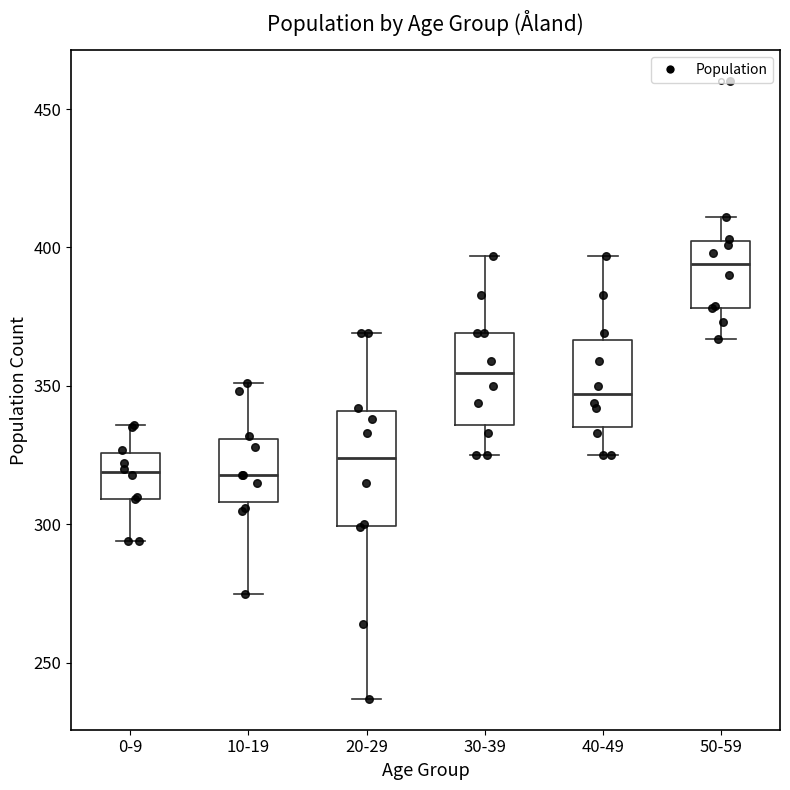

Where is the upper edge of the box for 10-19 on the y-axis? The values are not printed on the chart, so give them approximately, as read against the axis.

330